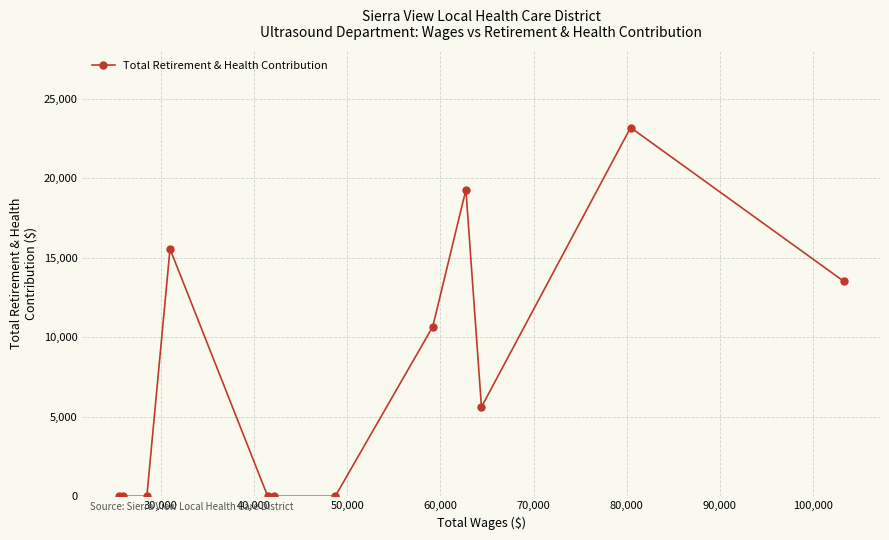

True or false: there are more than 2 points higher than both neighbors.

True